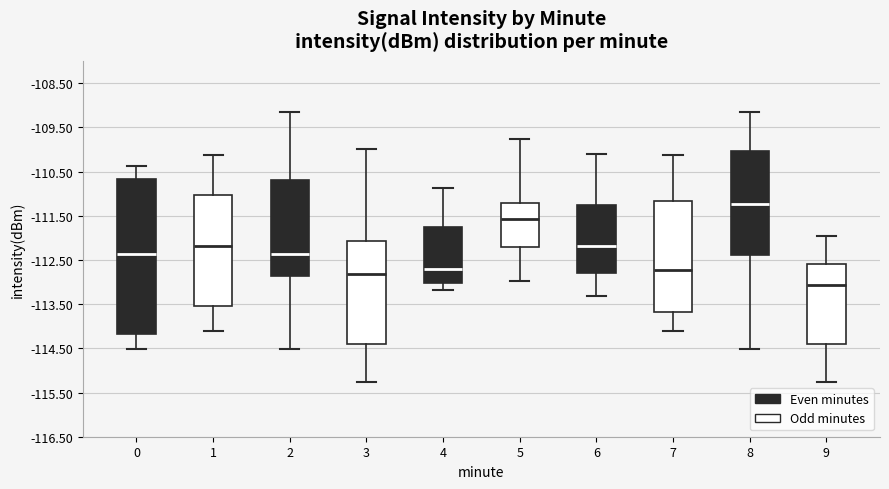

Which box is the tallest, from its lower edge to its upper edge?

0